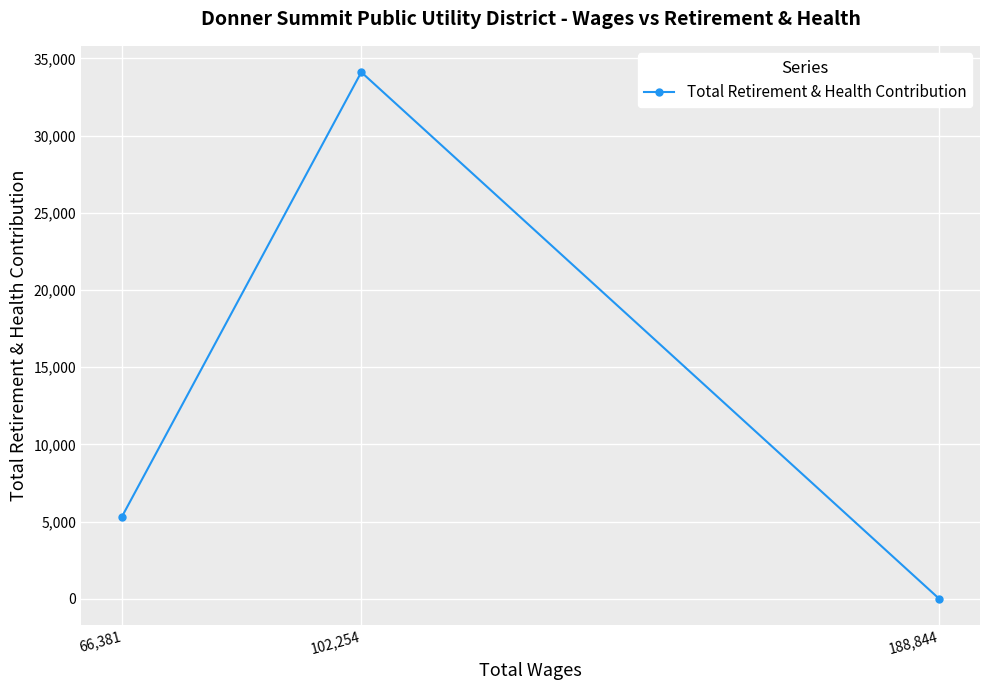

What is the value of the 2nd point from the left?

34106